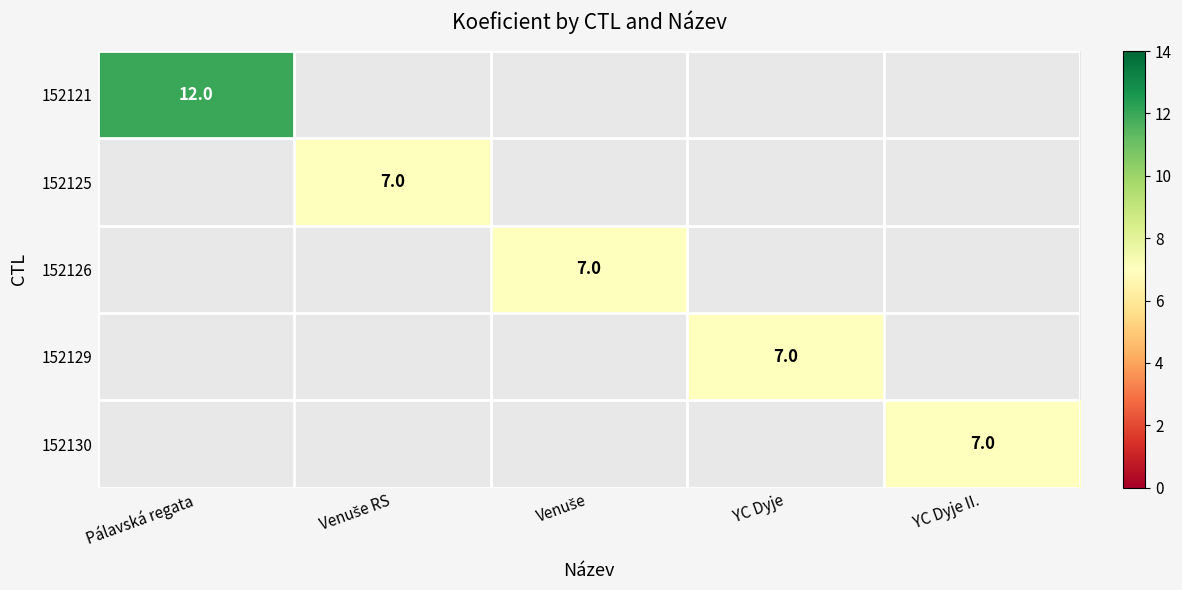

The 152125 series shows 5 at Pálavská regata. True or false?

False